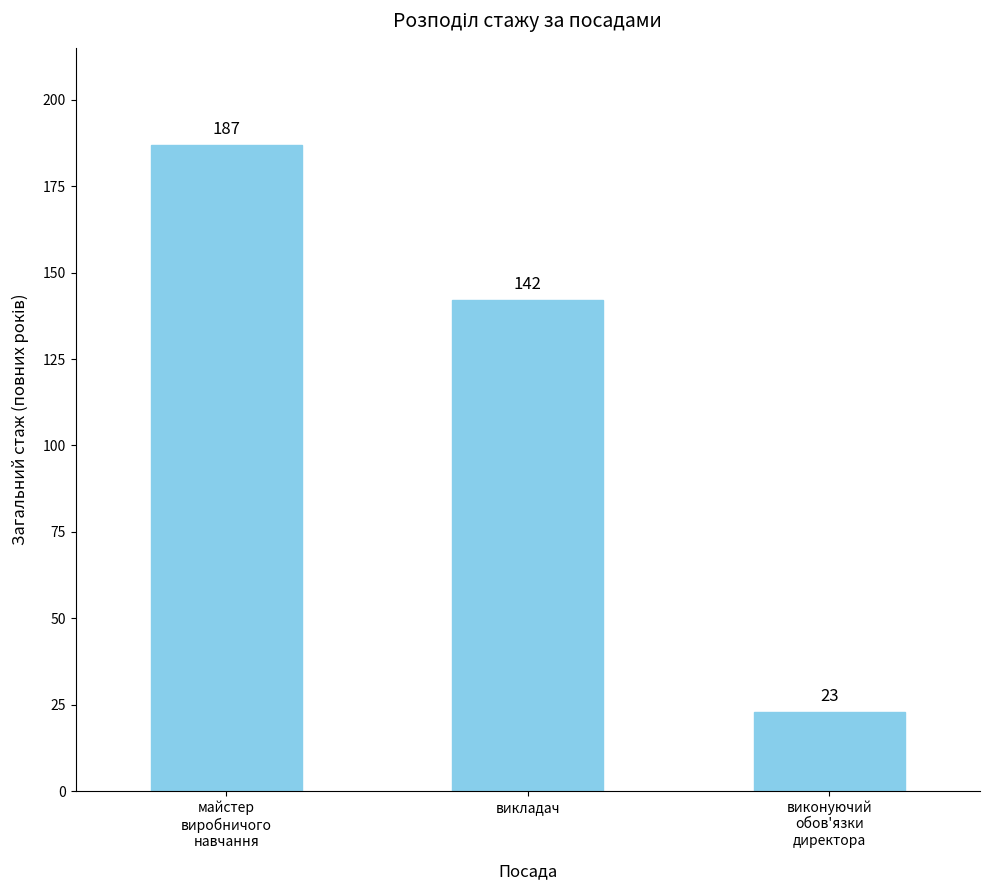

Where is the data nearest to the value 105?

викладач